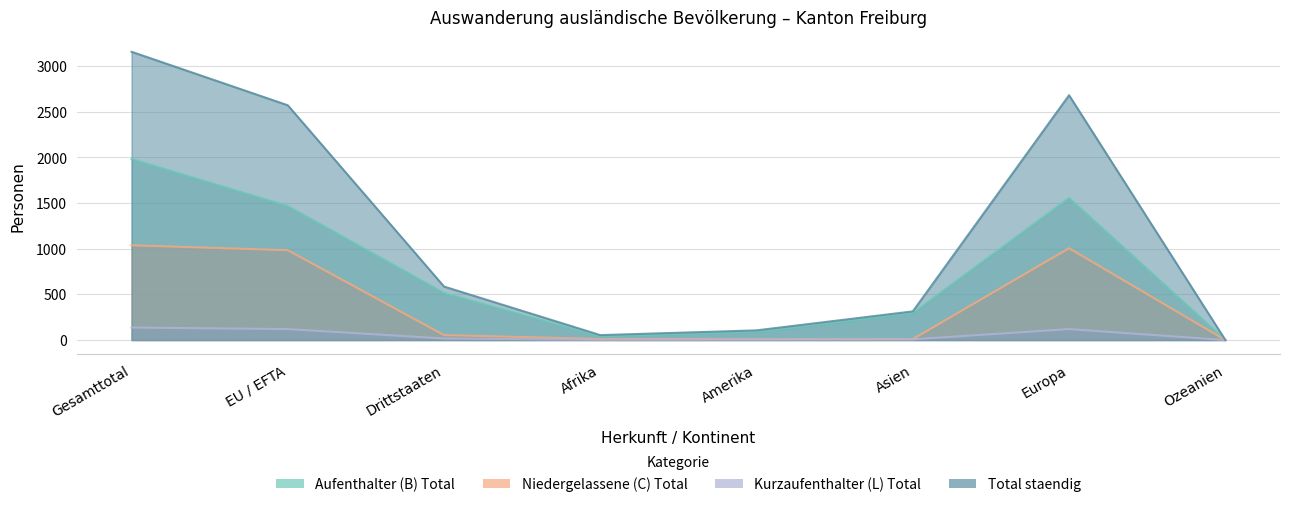

Reading left to right, list all the values displayed in this chart.

Aufenthalter (B) Total: Gesamttotal=1983	EU / EFTA=1468	Drittstaaten=515	Afrika=39	Amerika=90	Asien=296	Europa=1556	Ozeanien=1
Niedergelassene (C) Total: Gesamttotal=1038	EU / EFTA=984	Drittstaaten=54	Afrika=12	Amerika=10	Asien=10	Europa=1006	Ozeanien=0
Kurzaufenthalter (L) Total: Gesamttotal=137	EU / EFTA=120	Drittstaaten=17	Afrika=3	Amerika=6	Asien=8	Europa=120	Ozeanien=0
Total staendig: Gesamttotal=3158	EU / EFTA=2572	Drittstaaten=586	Afrika=54	Amerika=106	Asien=314	Europa=2682	Ozeanien=1